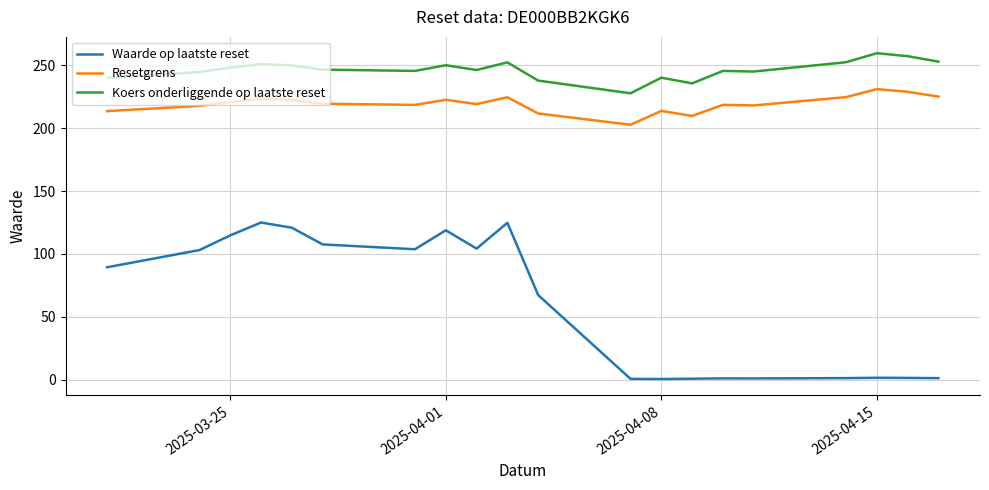

How many series are shown in this chart?

3